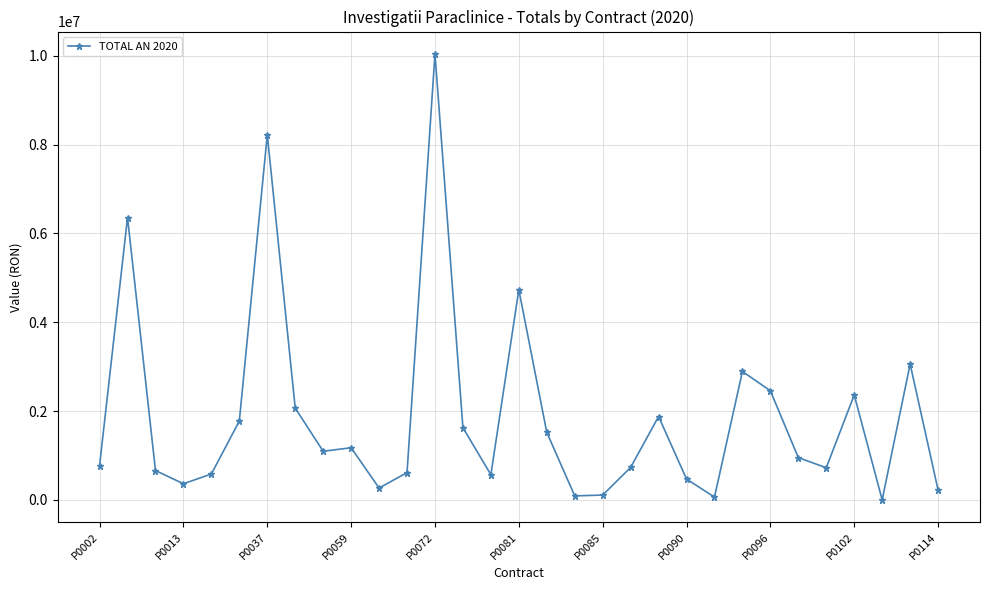

True or false: the data has more than 0 interior local peaks.

True